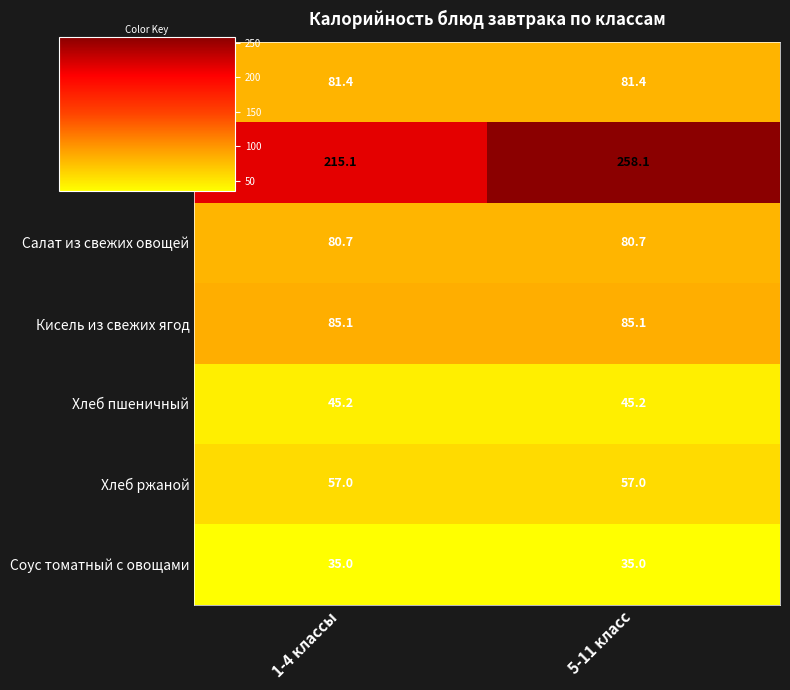

Between 1-4 классы and 5-11 класс, which series saw the biggest shift?

Рис припущенный